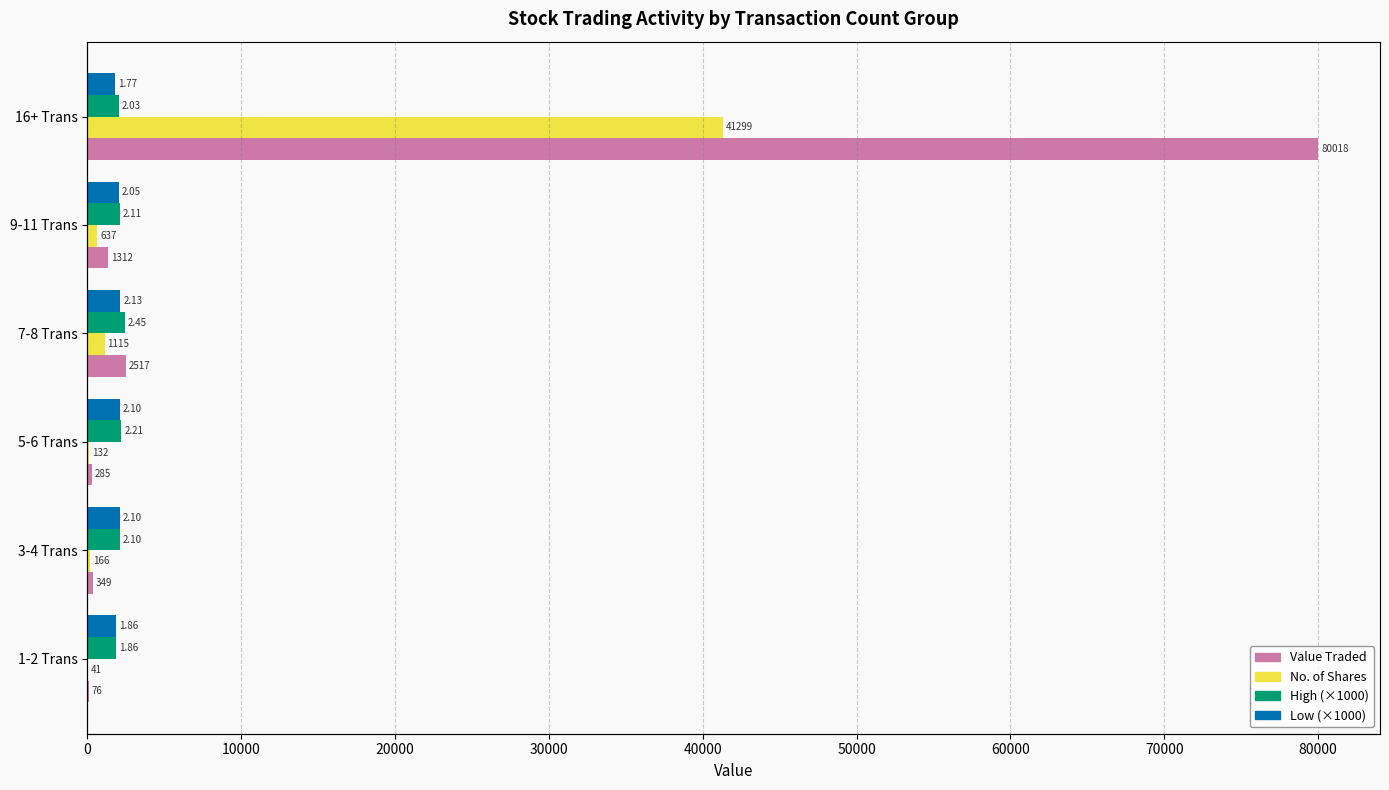

The value of Low (×1000) at 20000 is 1020.7. True or false?

False